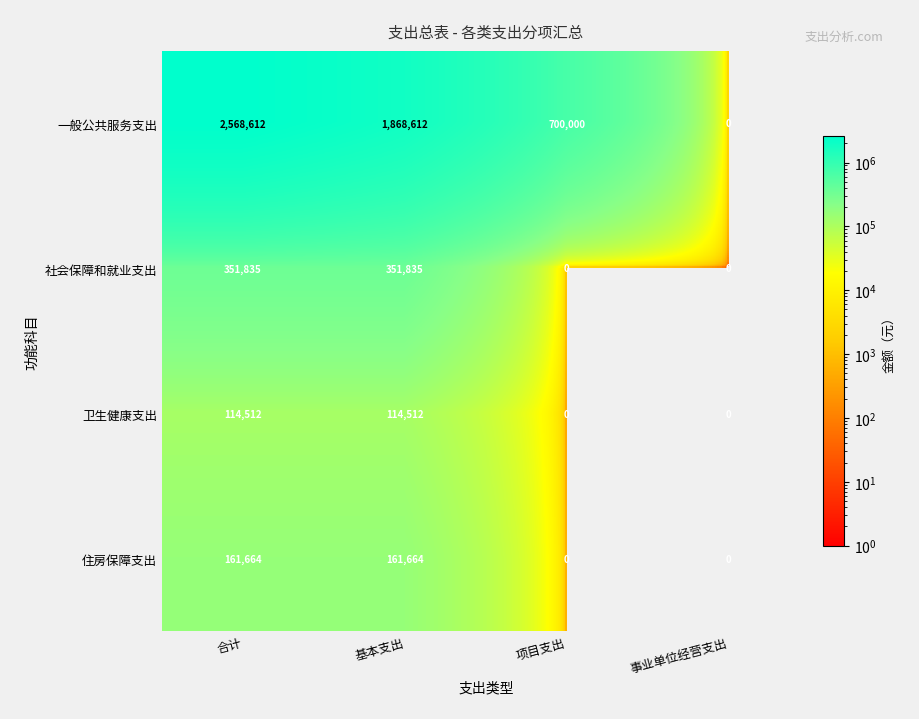

How many series are shown in this chart?

4